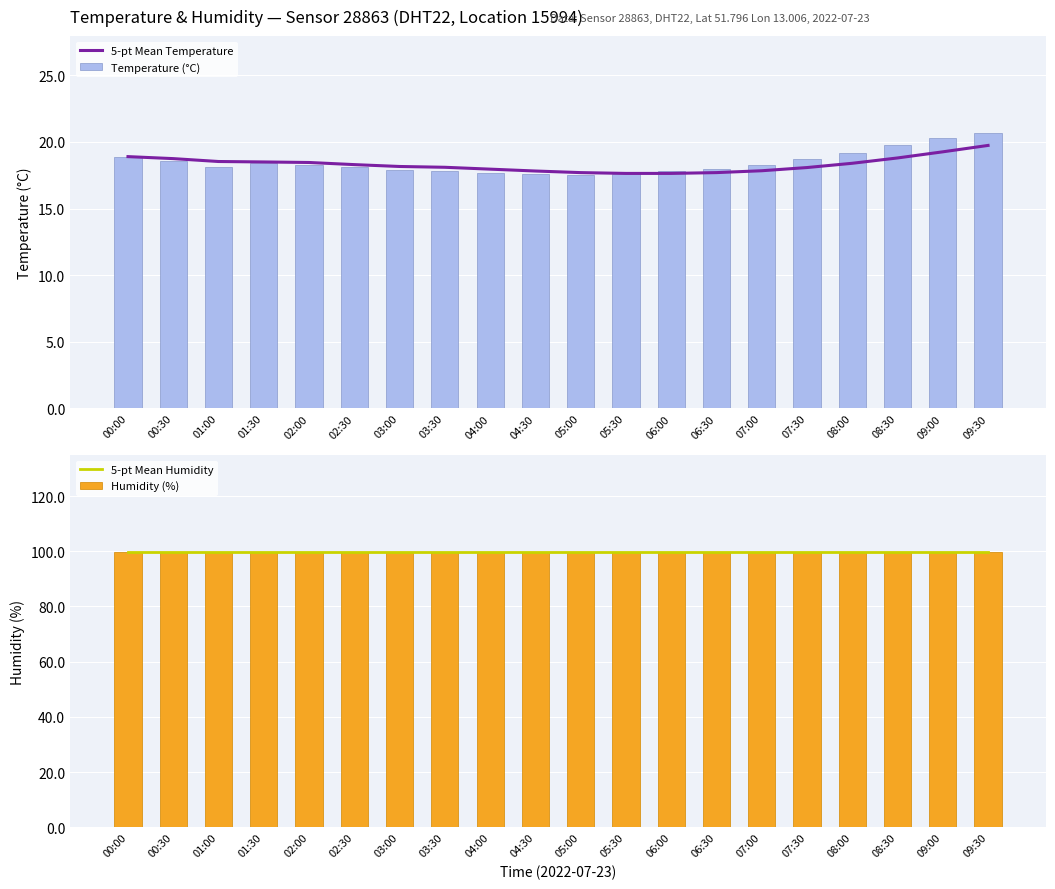

Which series has the largest range (max minus min)?

Temperature (°C)